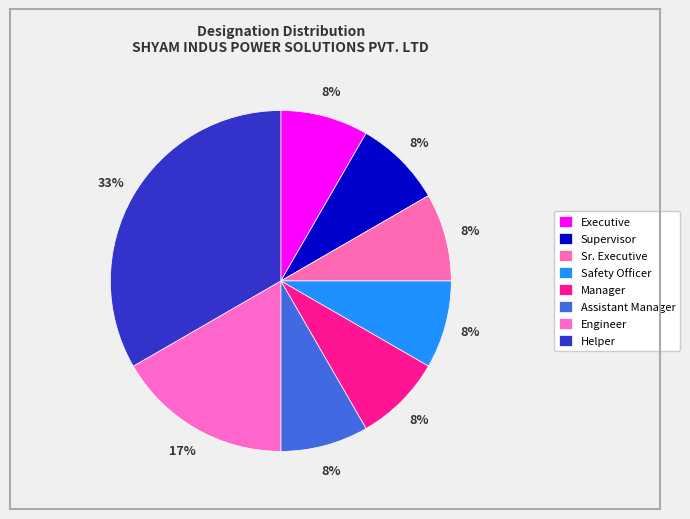

How many slices are in this pie chart?

8